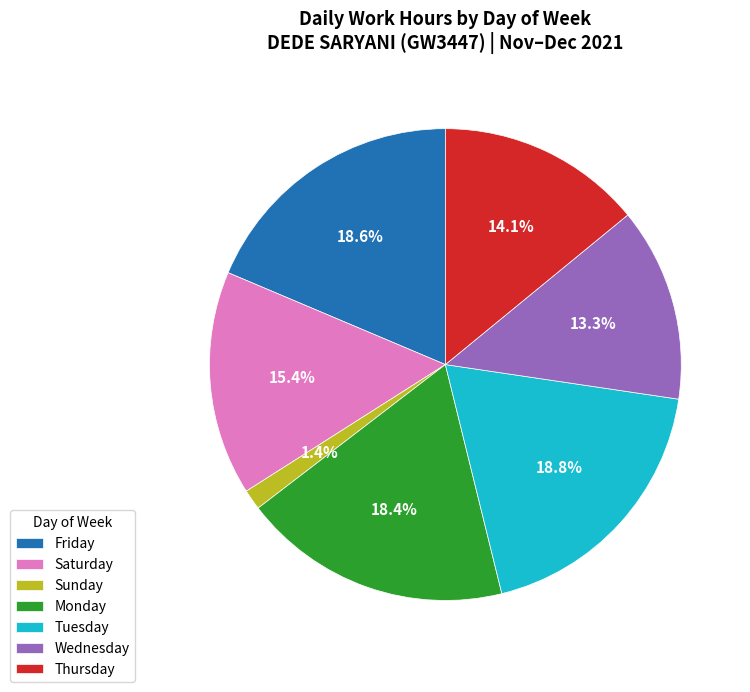

Does any single category account for the majority?

No